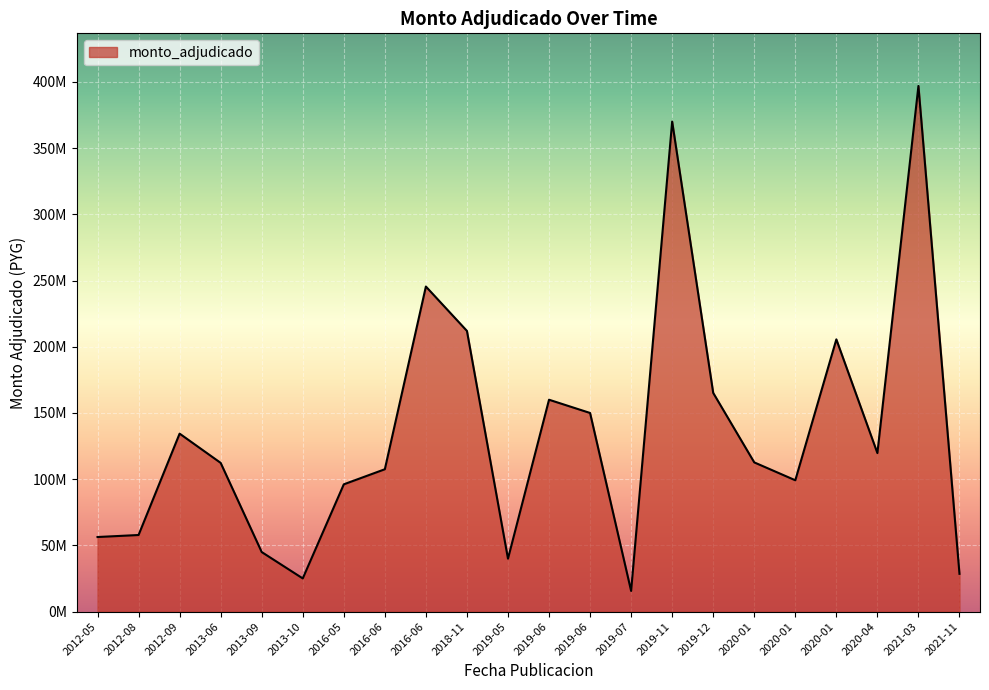

How many categories are shown in the chart?

22